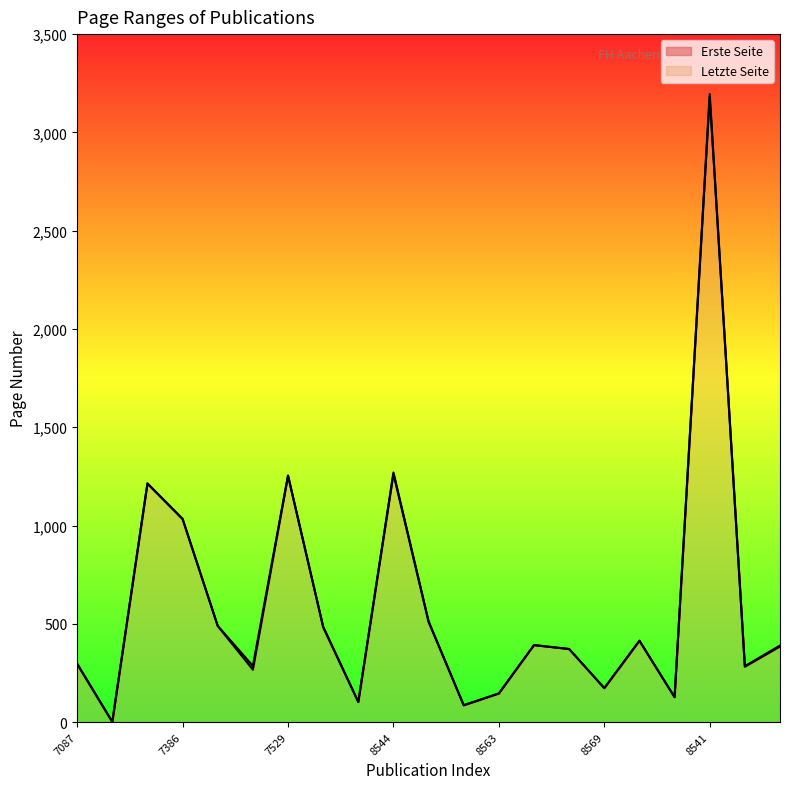

At how many categories does at least one series exceed 2724?

1